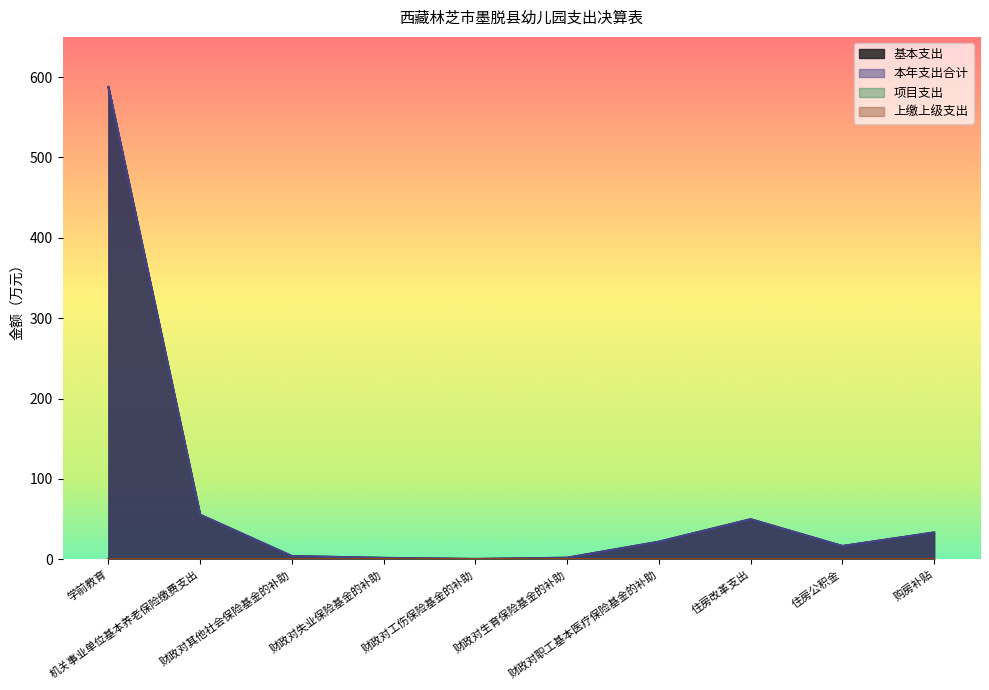

Does the chart display data point markers on the line(s)?

No